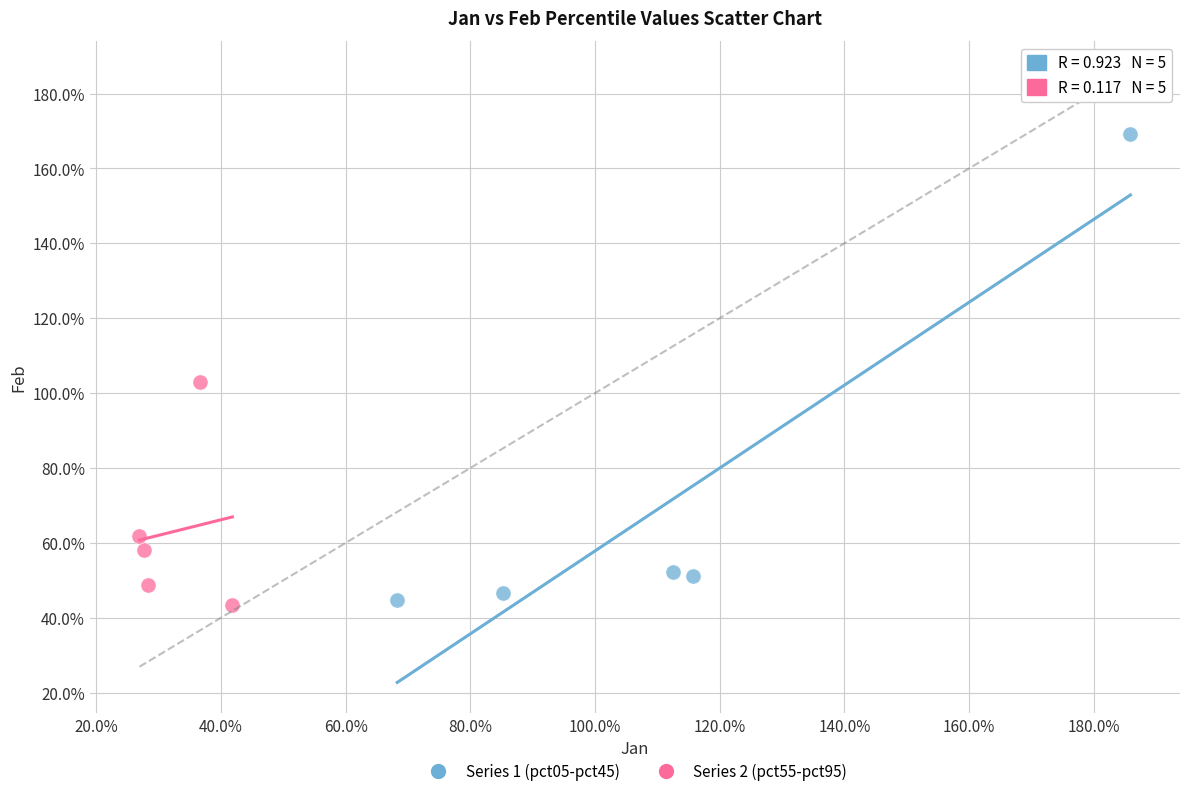

Which series has the largest Y range (max minus min)?

Series 1 (pct05-pct45)